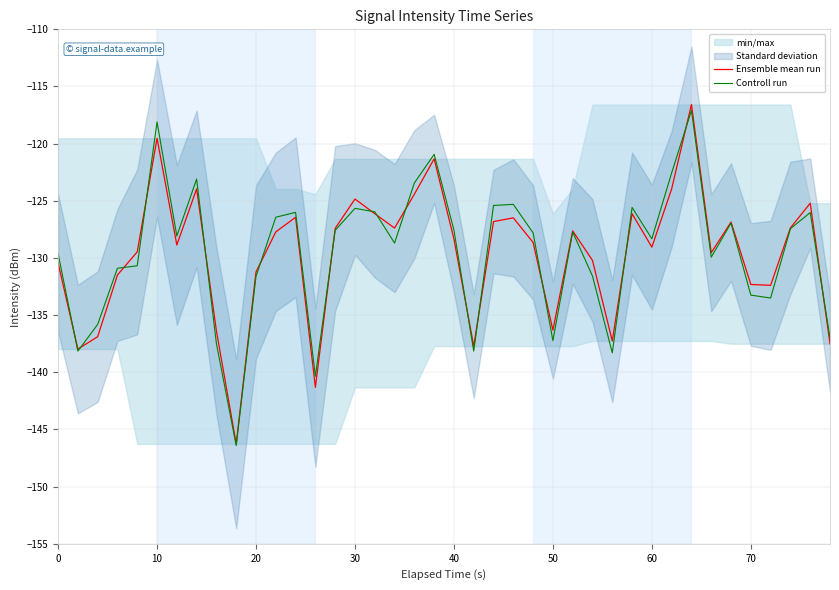

What is the minimum value for Controll run?

-146.4